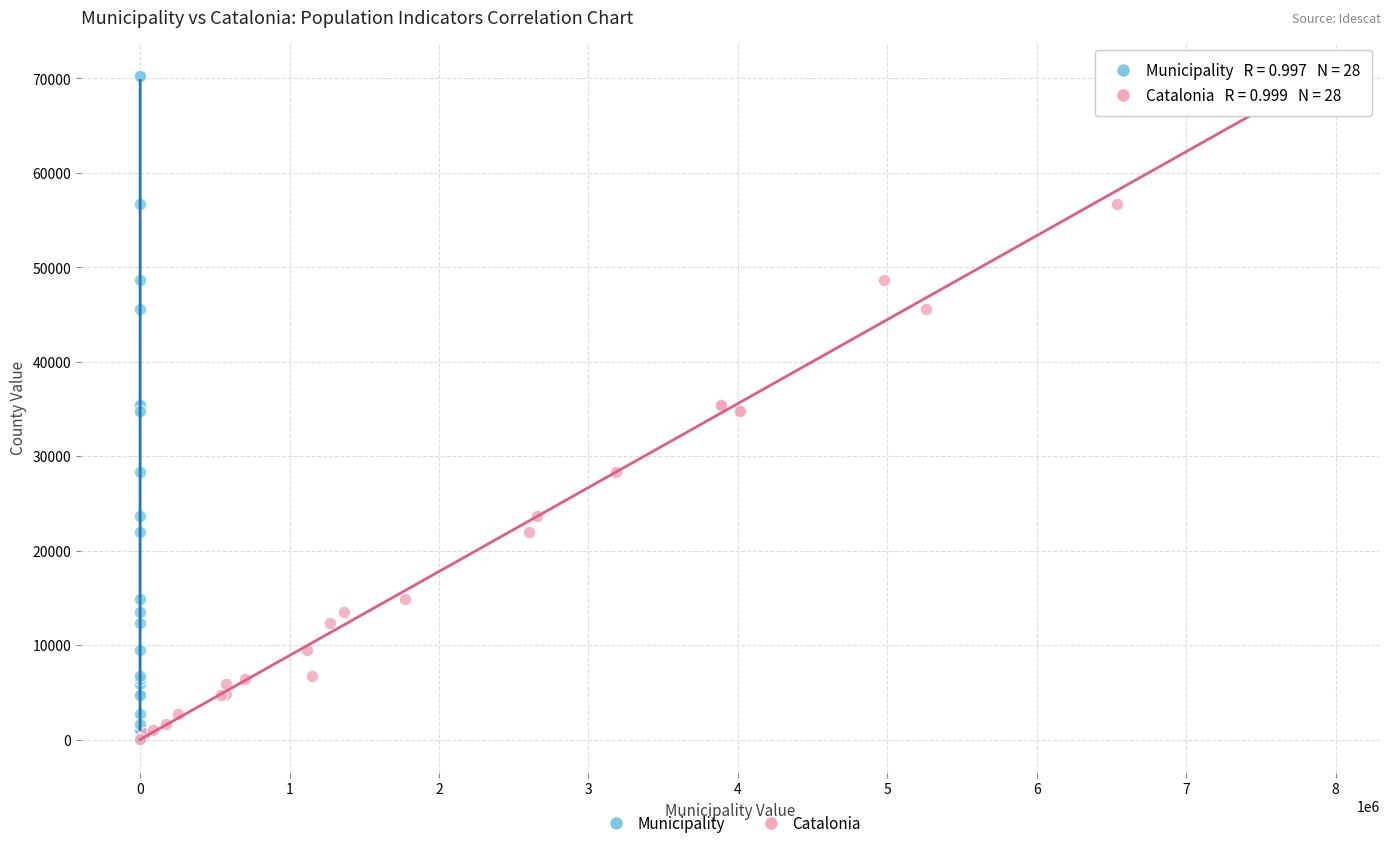

What are all the series names shown in the legend?

Municipality, Catalonia